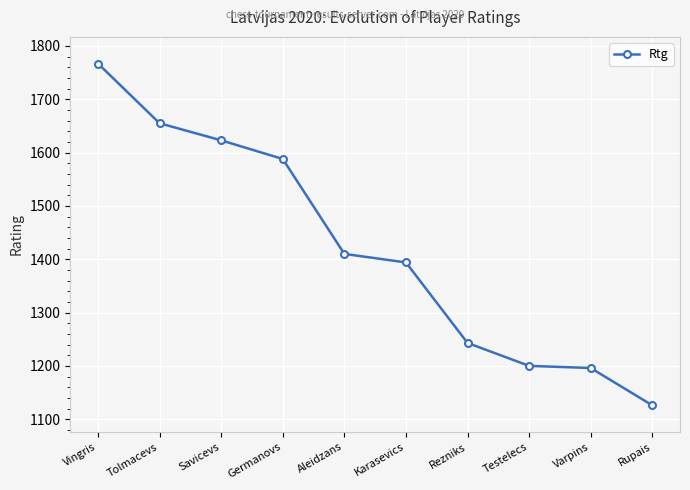

What is the average value?

1420